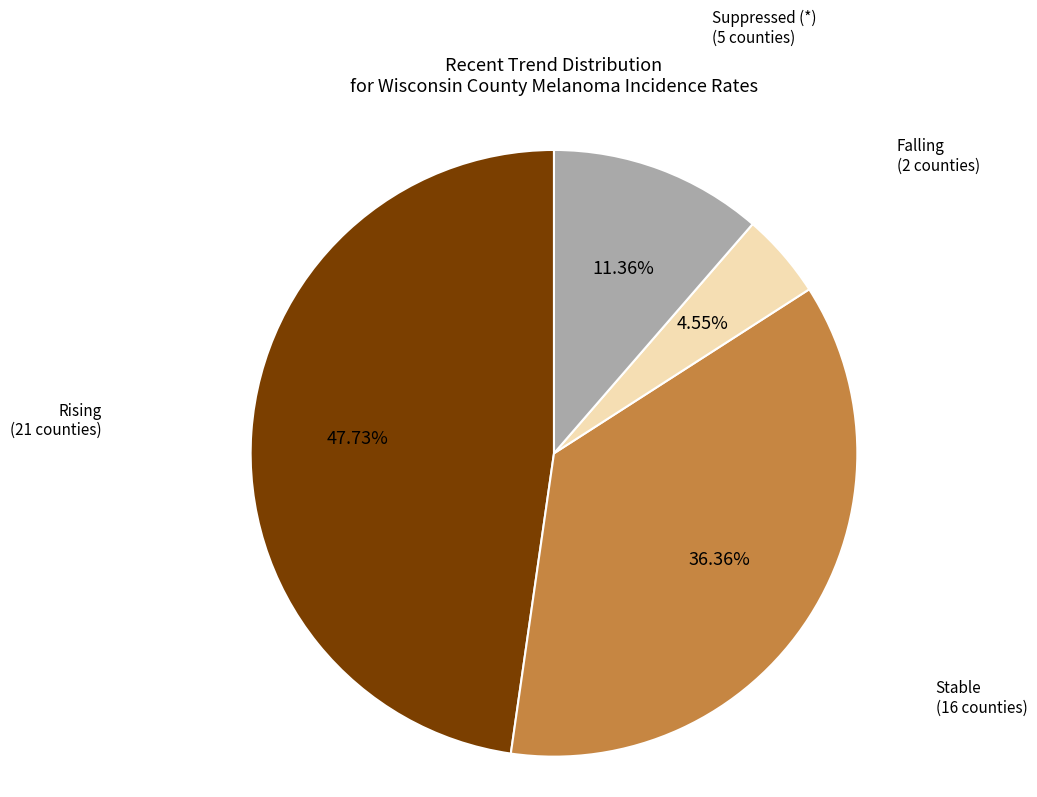

Is there a majority slice in this chart?

No